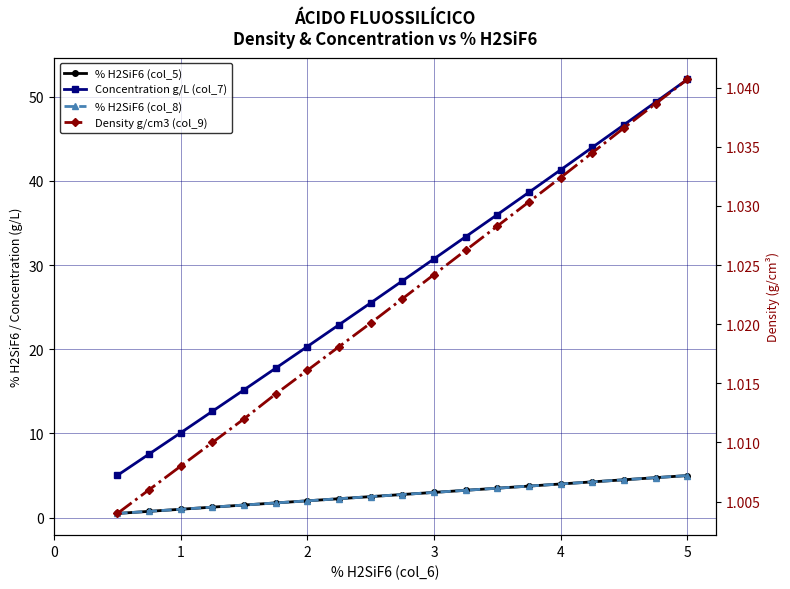

Rank the series at 5 from lowest to highest value.

Density g/cm3 (col_9), % H2SiF6 (col_5), % H2SiF6 (col_8), Concentration g/L (col_7)